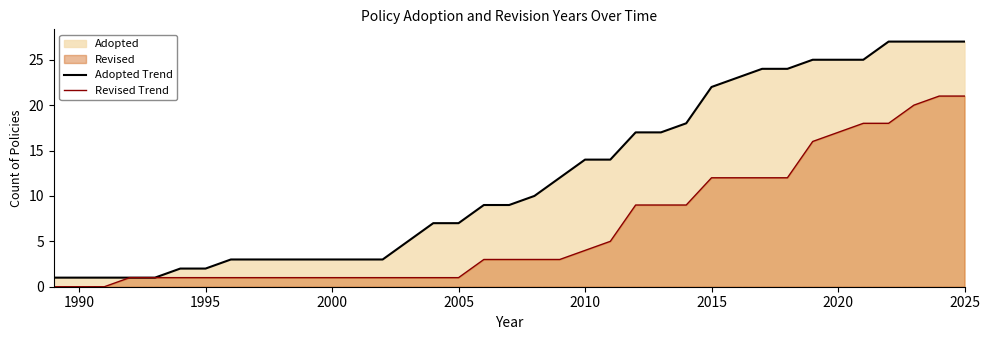

True or false: Revised Trend and Adopted Trend intersect in this chart.

False